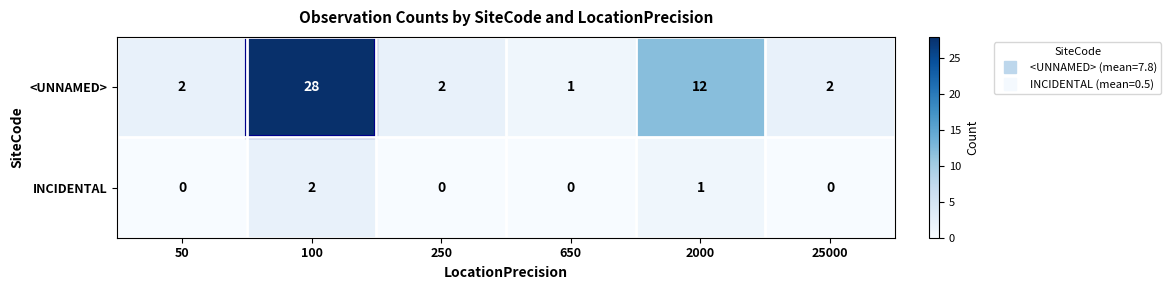

Which series changed the most between 650 and 2000?

<UNNAMED>